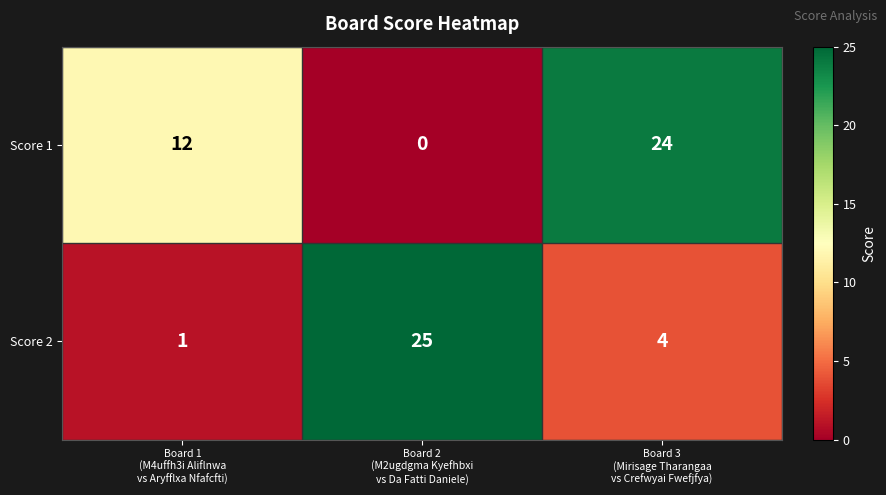

List the series in order of their overall mean, highest first.

Score 1, Score 2